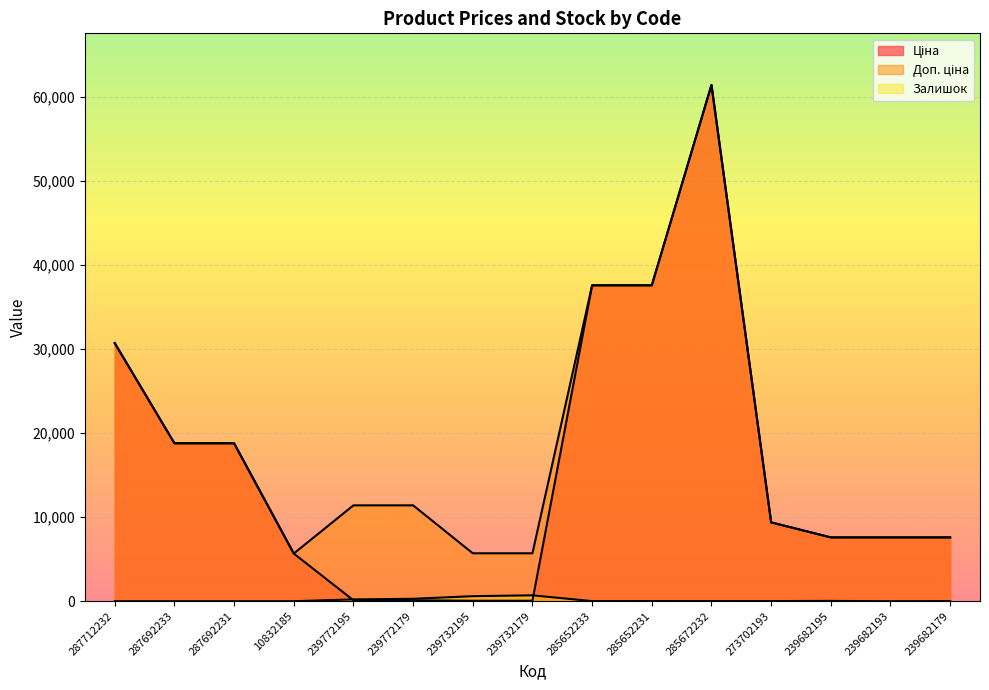

Which label corresponds to the largest value in the chart?

285672232